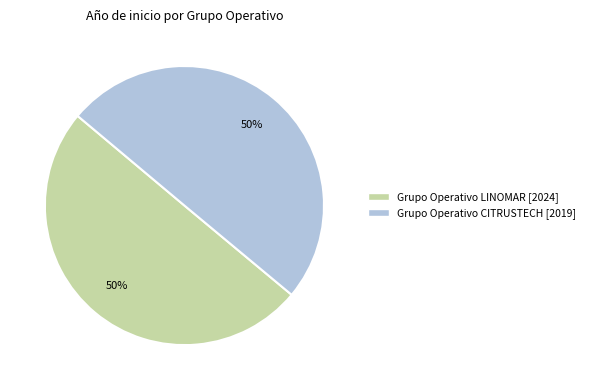

To the nearest percent, what is the average slice percentage?

50%